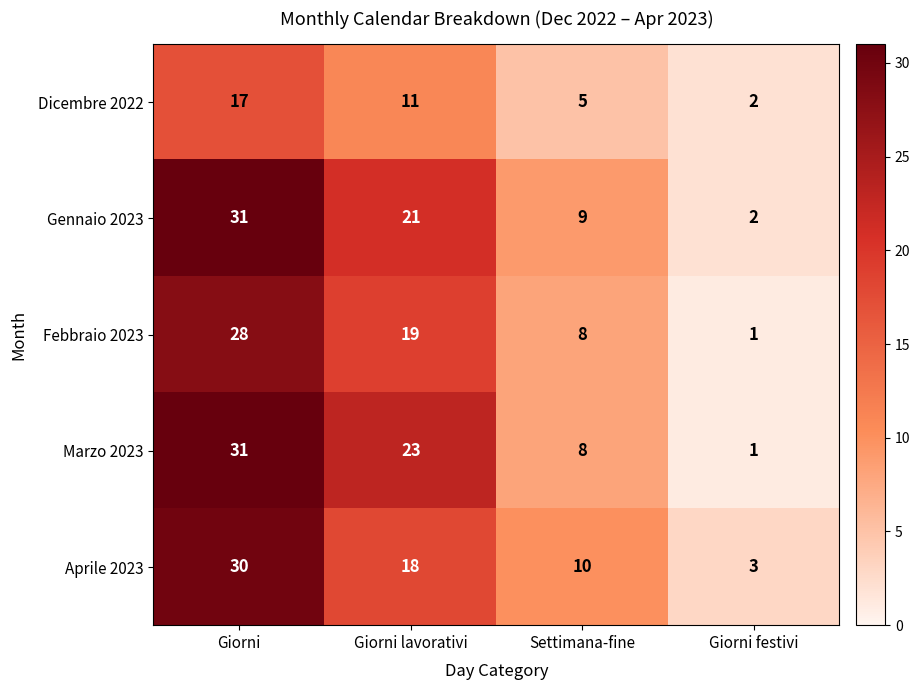

Is it true that Aprile 2023 equals 9 at Giorni?

False